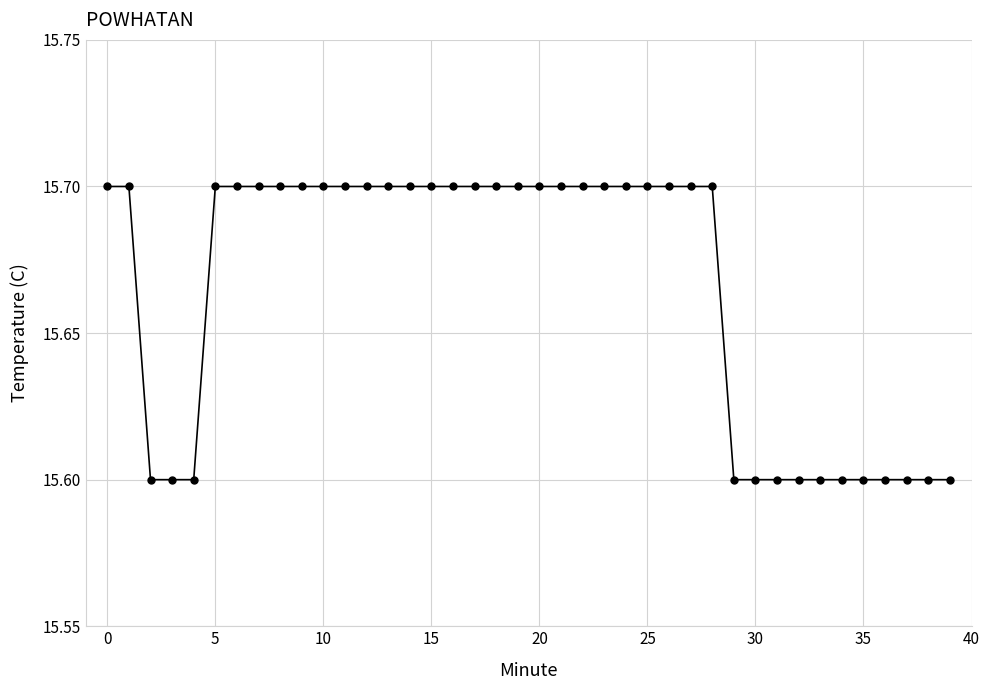

What is the average value?

15.7